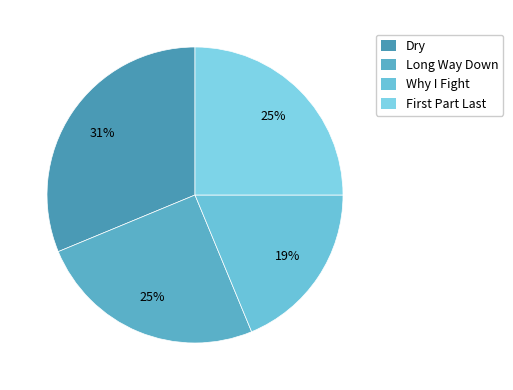

What is the total percentage of Long Way Down and Dry?

56.2%